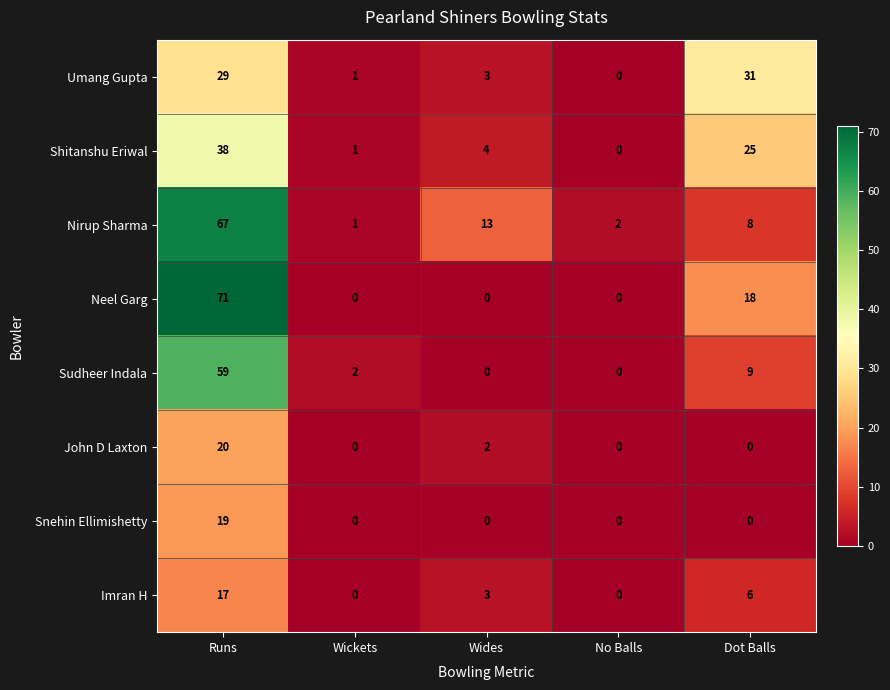

What is the average value of the Sudheer Indala series?

14